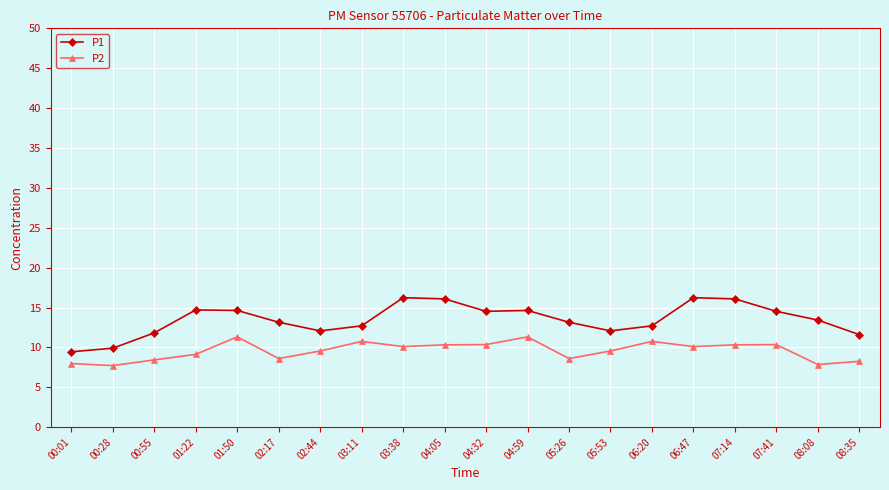

What is the average value of the P1 series?

13.5